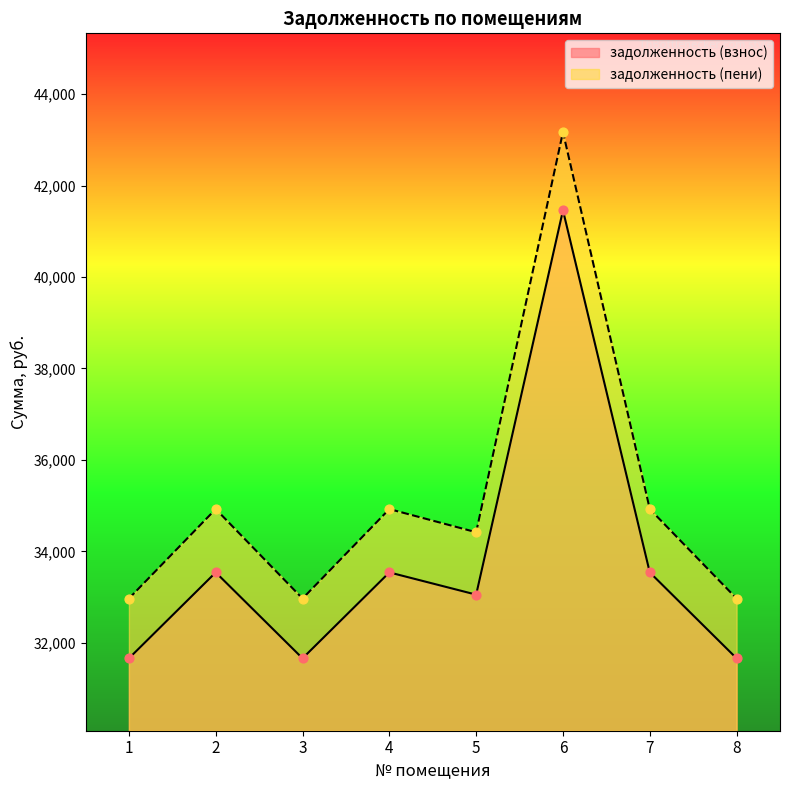

What are all the series names shown in the legend?

задолженность (взнос), задолженность (пени)